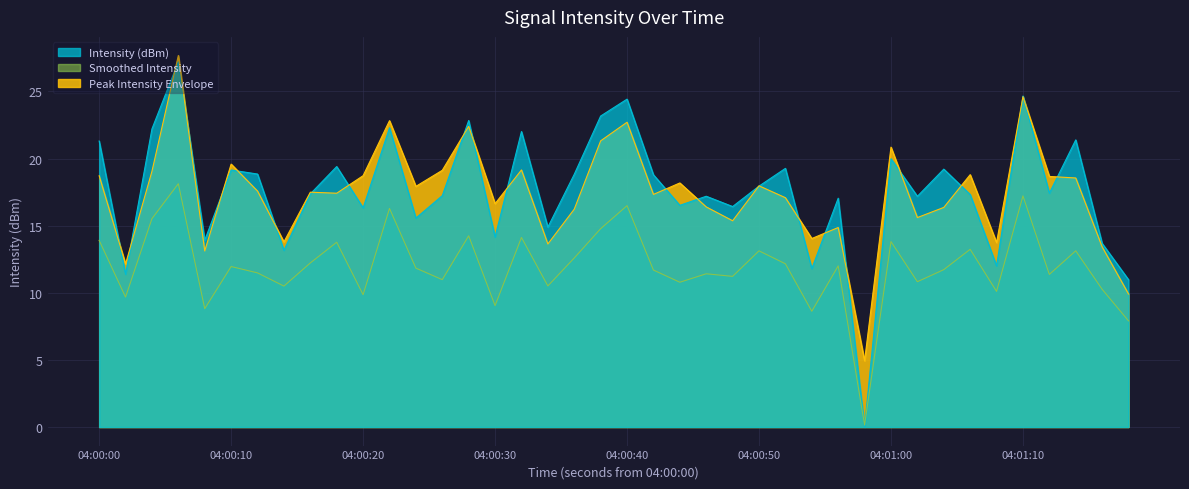

The value of Intensity (dBm) at 04:00:50 is 17.9. True or false?

True